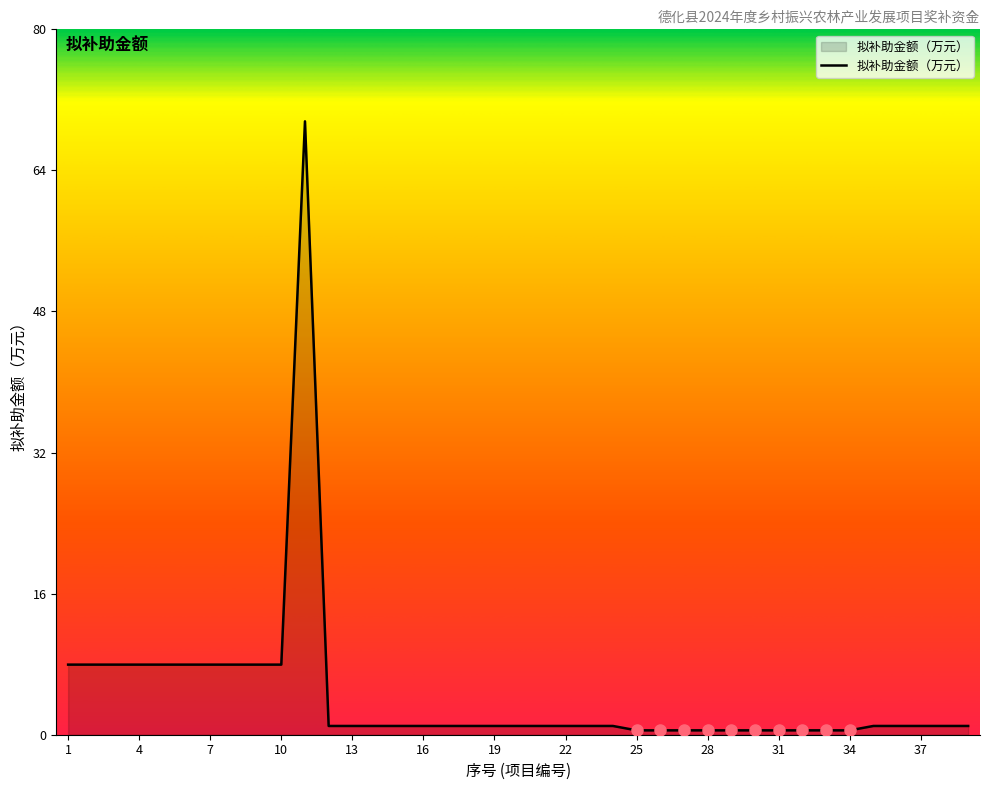

What is the difference between the maximum and minimum values?

69.5